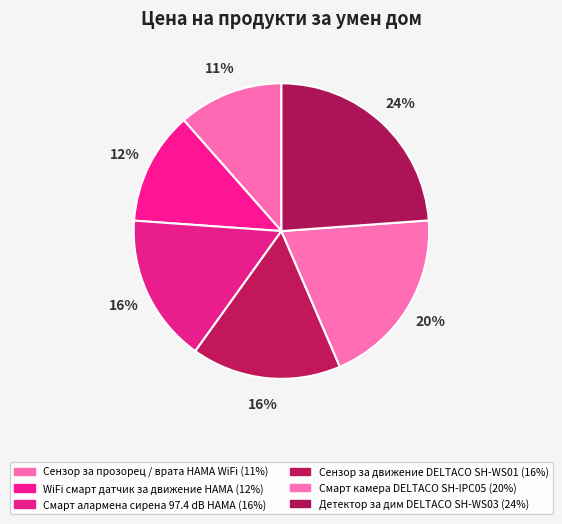

Which category has the smallest portion of the pie?

Сензор за прозорец / врата HAMA WiFi